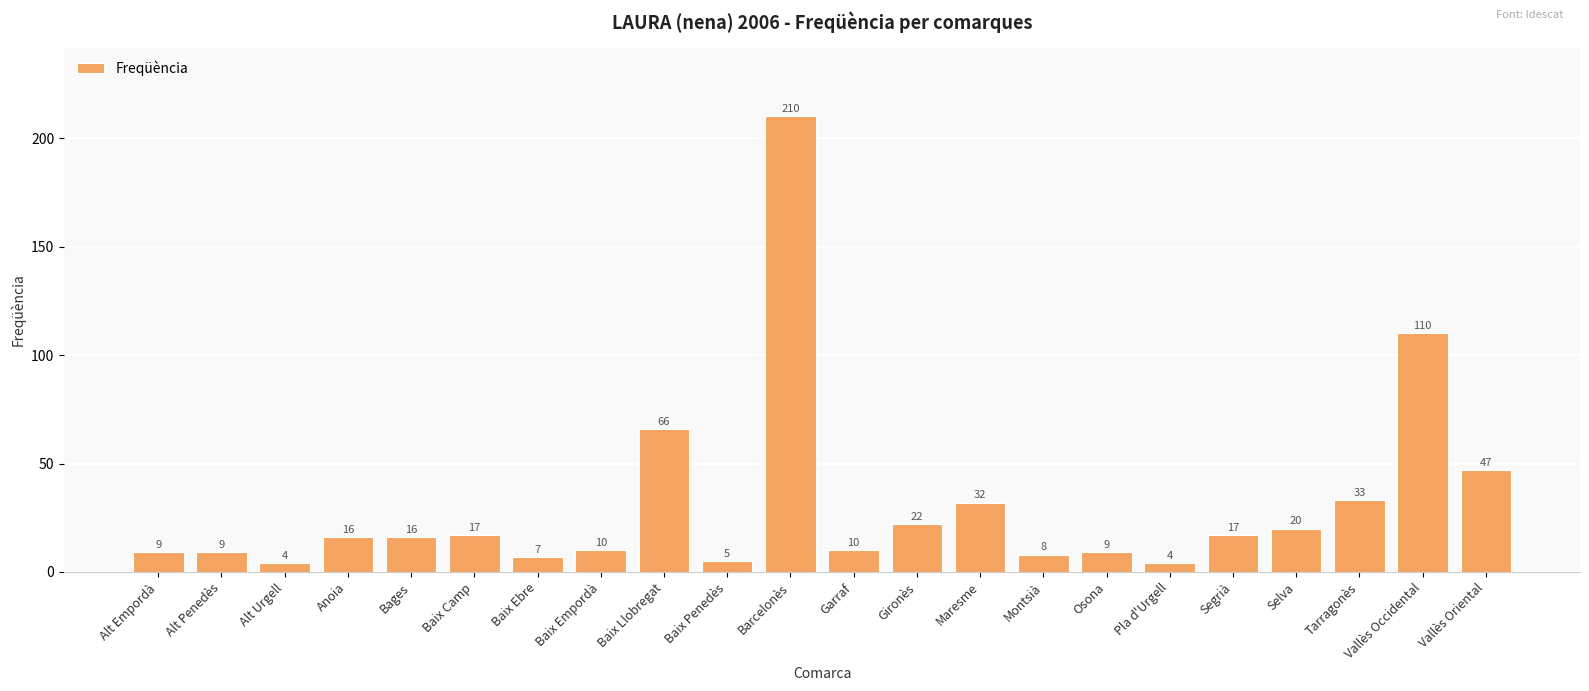

What is the value of the 17th bar from the left?

4